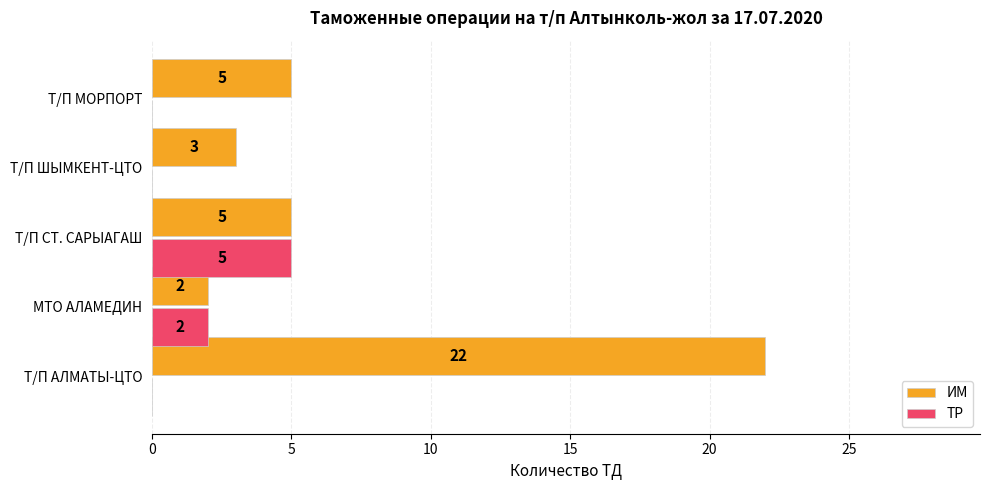

True or false: ТР has a value of -2 at Т/П МОРПОРТ.

False